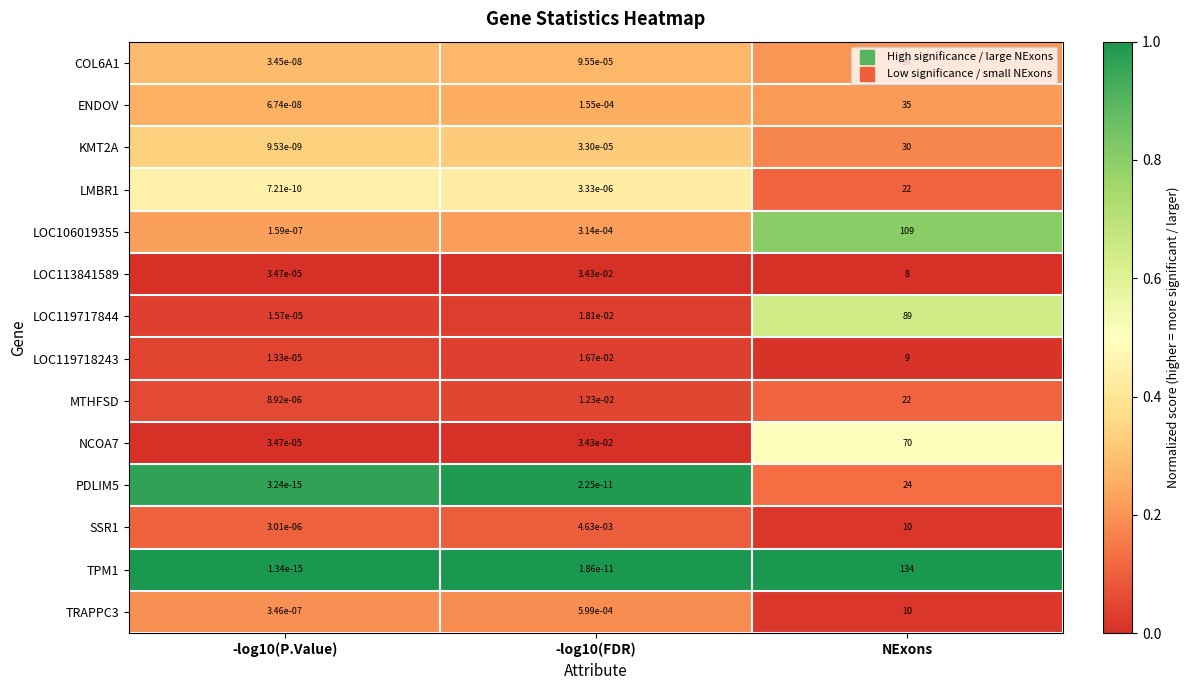

Is it true that TRAPPC3 equals 0.0 at -log10(P.Value)?

True